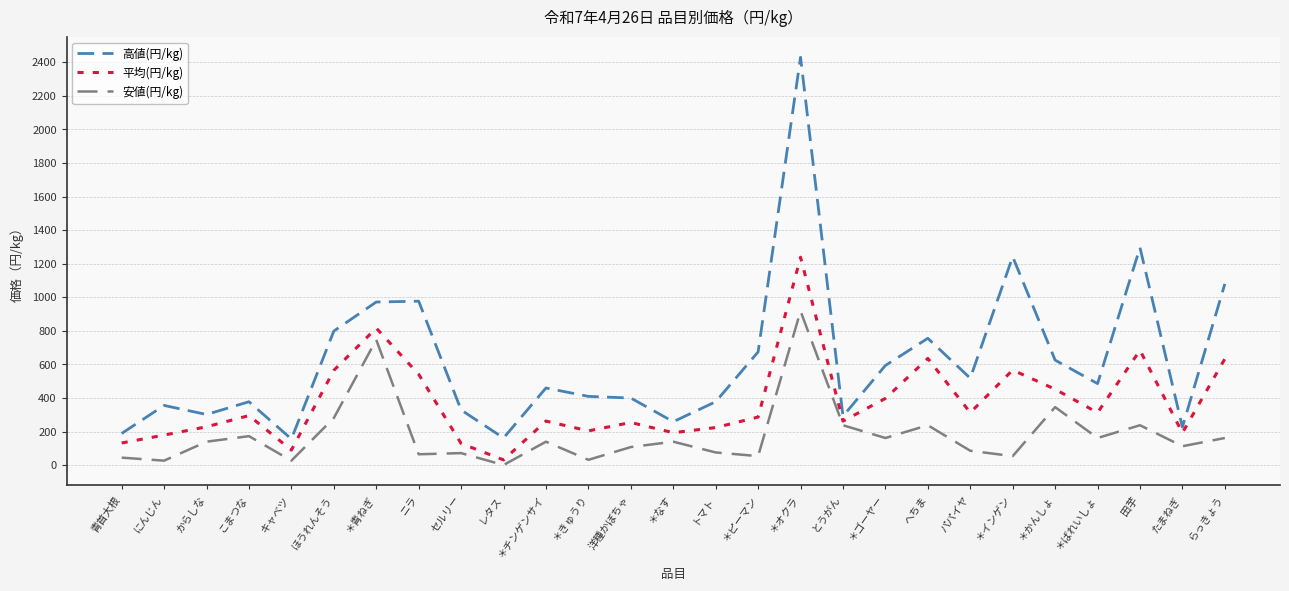

True or false: 安値(円/kg) and 高値(円/kg) intersect in this chart.

False